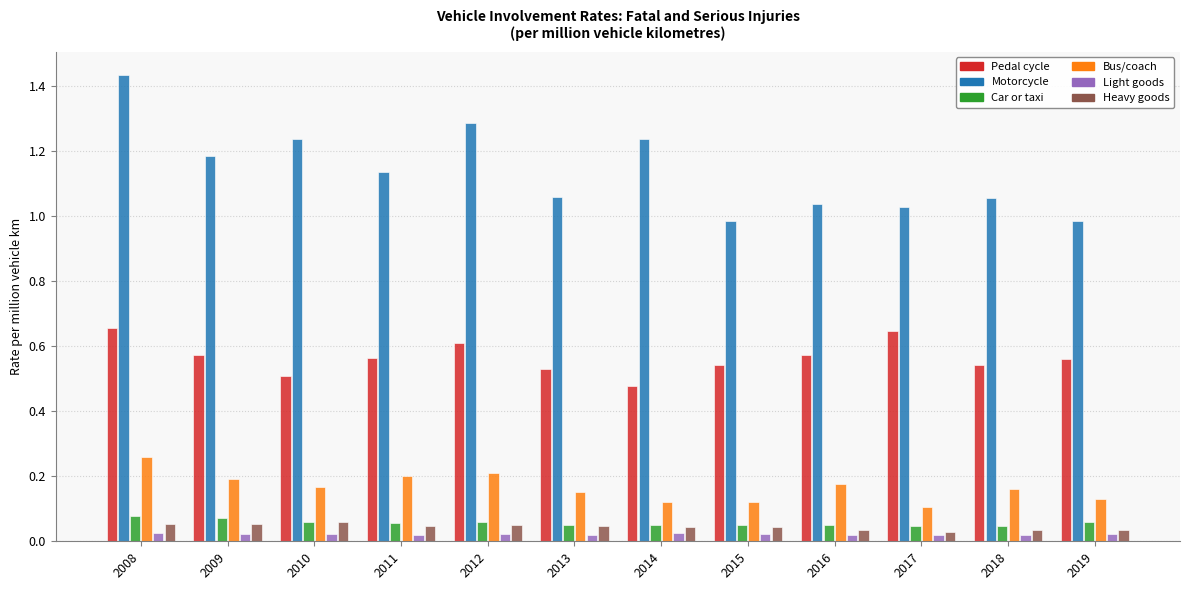

Is the value of Light goods at 2018 greater than the value of Pedal cycle at 2013?

No